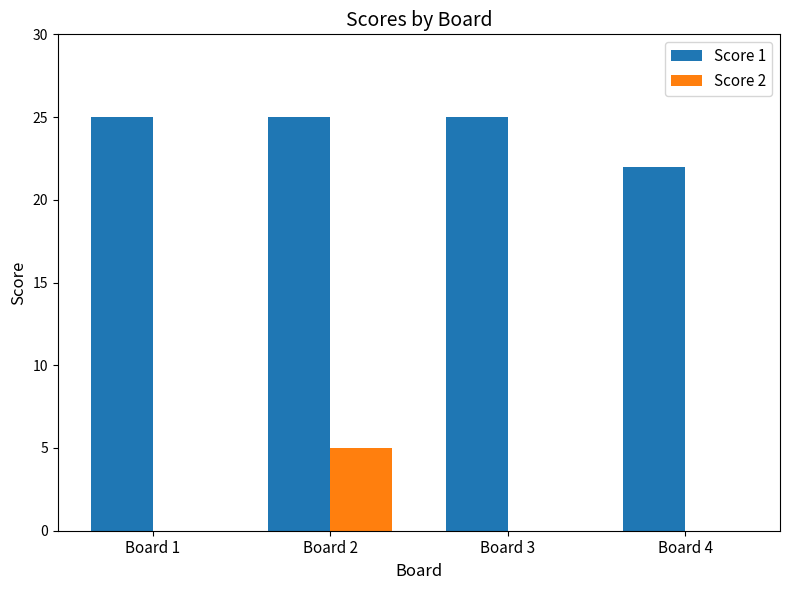

Are the bars grouped side by side (vs. stacked)?

Yes